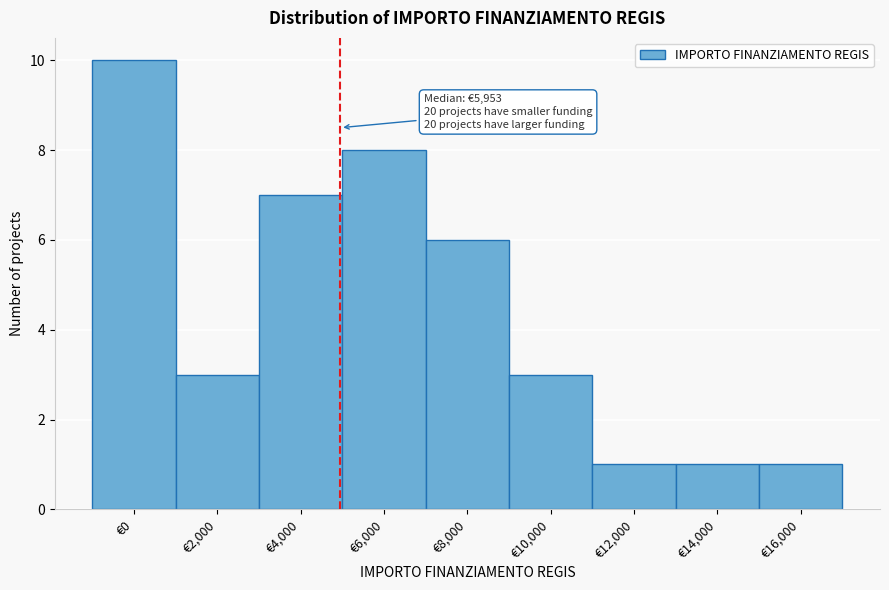

Reading left to right, extract all data points from this chart.

€0=10	€2,000=3	€4,000=7	€6,000=8	€8,000=6	€10,000=3	€12,000=1	€14,000=1	€16,000=1